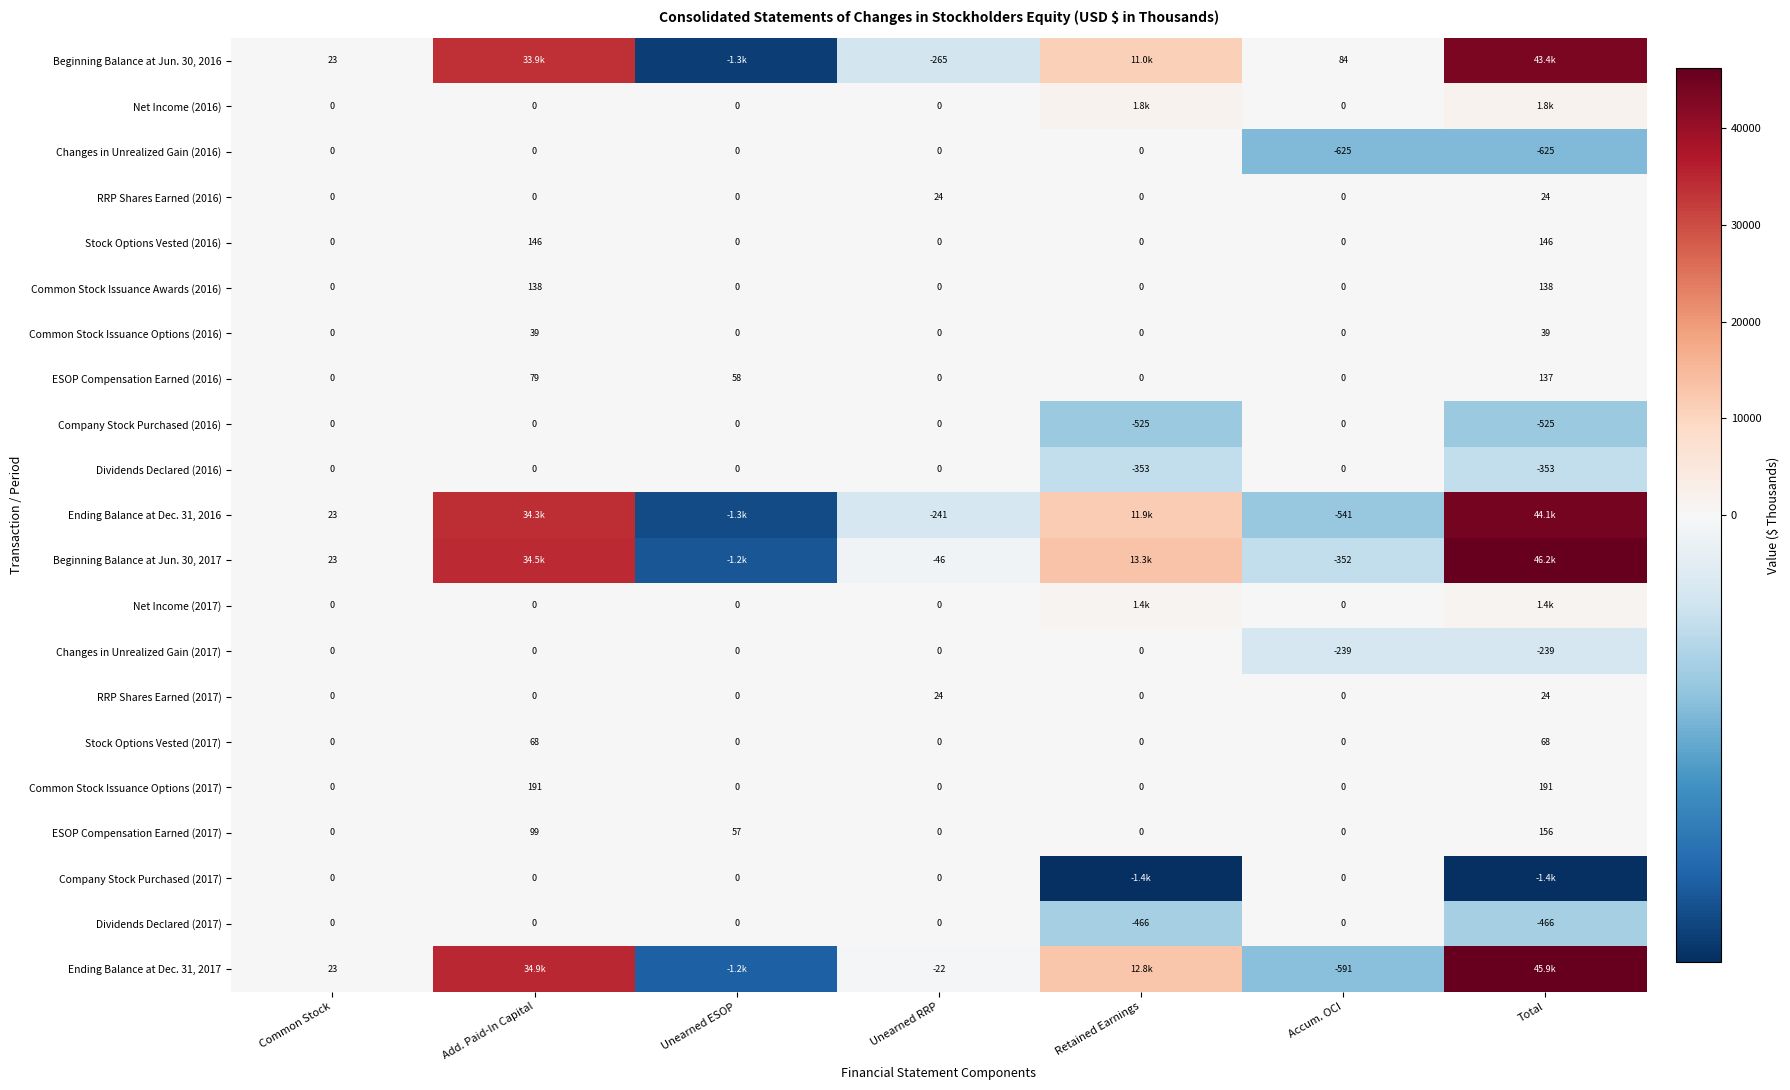

What is the difference between the highest and lowest values at Unearned RRP?

289